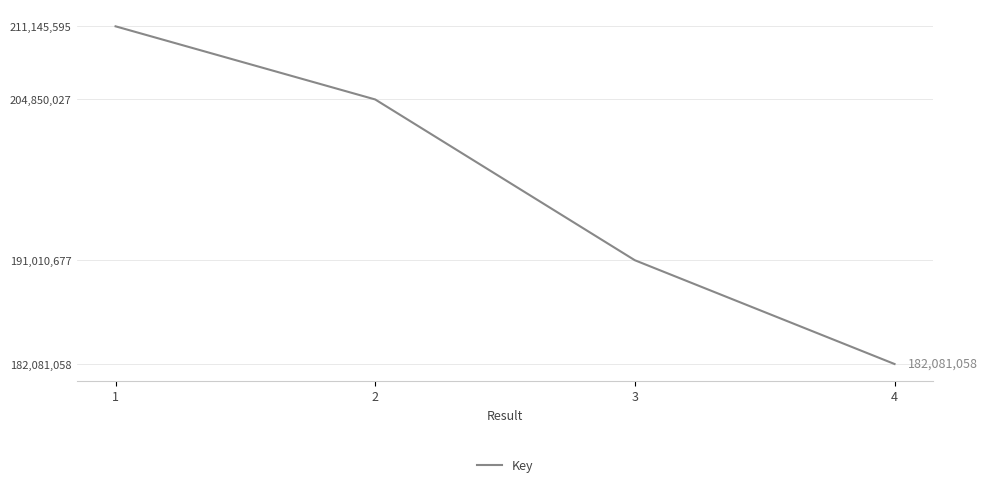

What is the change in value from 2 to 4?

-22768969